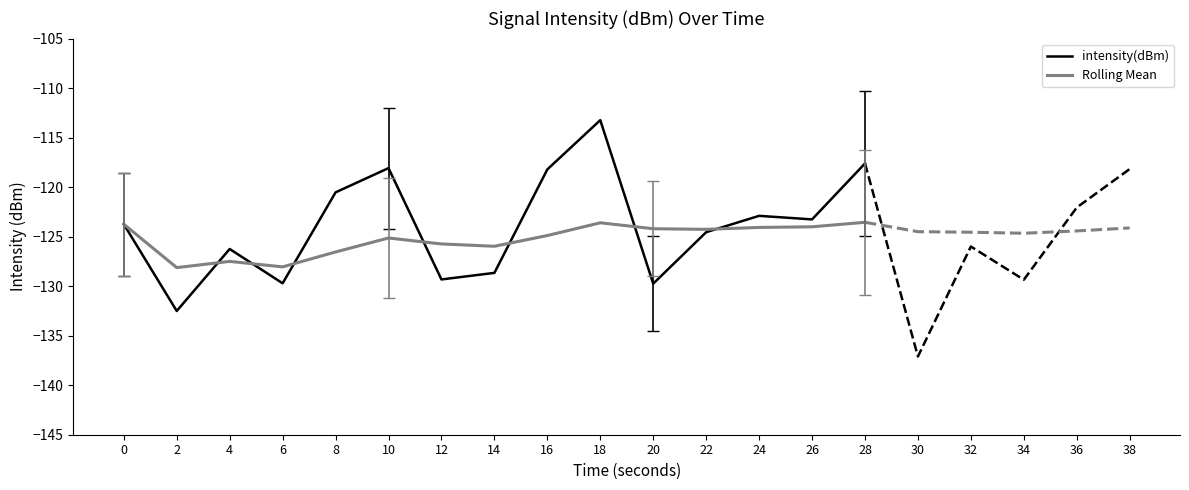

What is the average value of the intensity(dBm) series?

-123.9